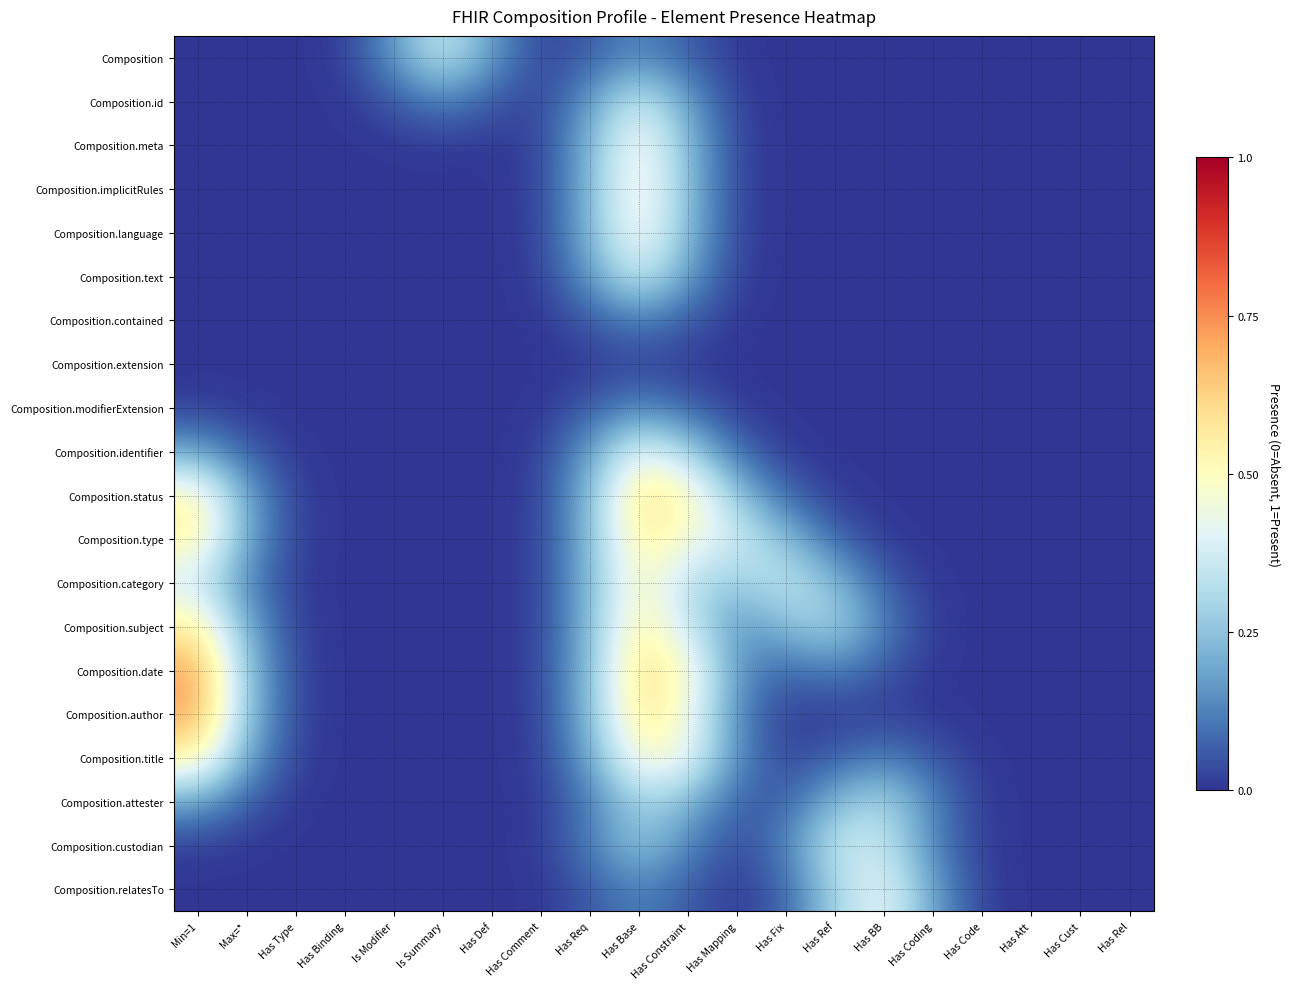

Between Has Binding and Has Base, which is larger?

Has Base